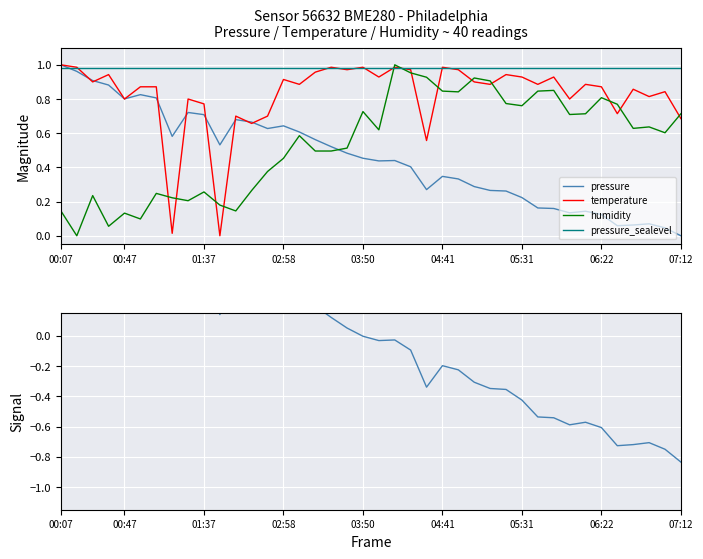

How many data points does each series have?

40